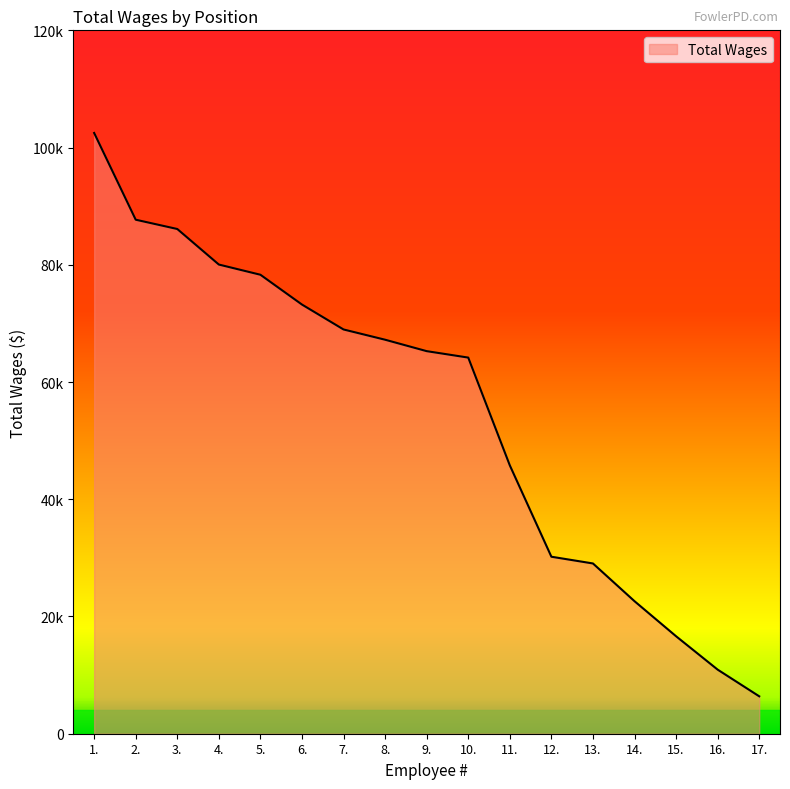

At which category does the chart reach its peak across all series?

1.